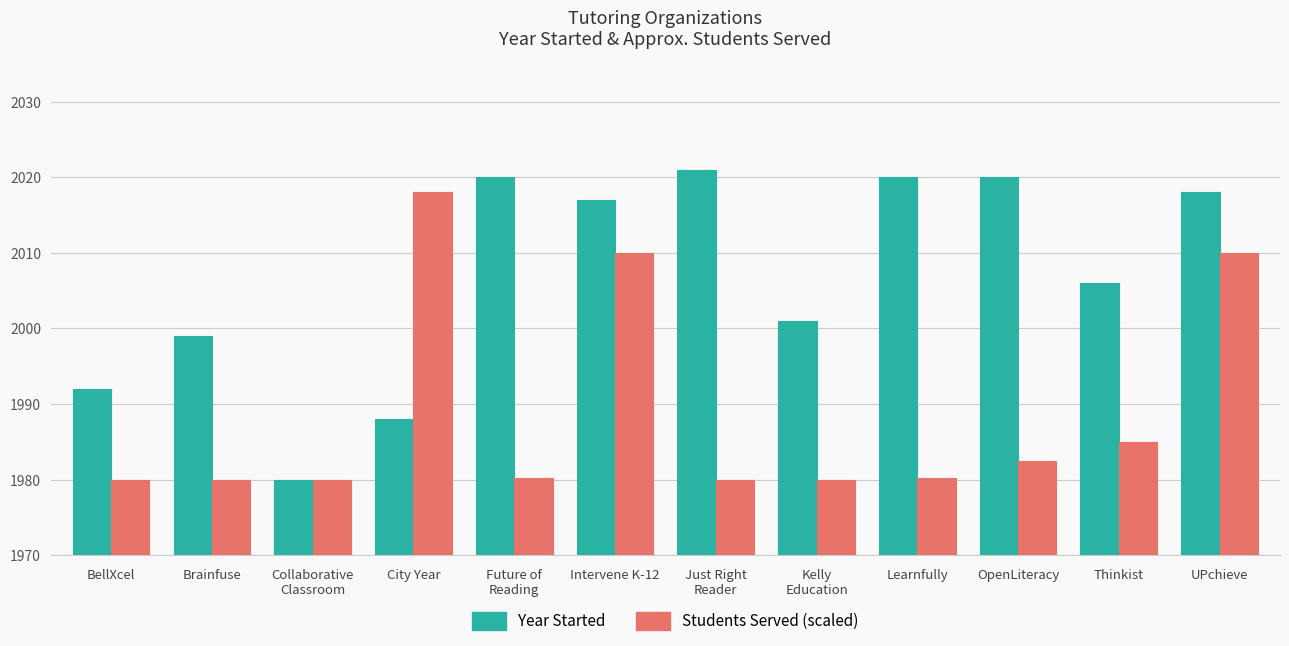

Rank the series by their maximum value, from lowest to highest.

Students Served (scaled), Year Started